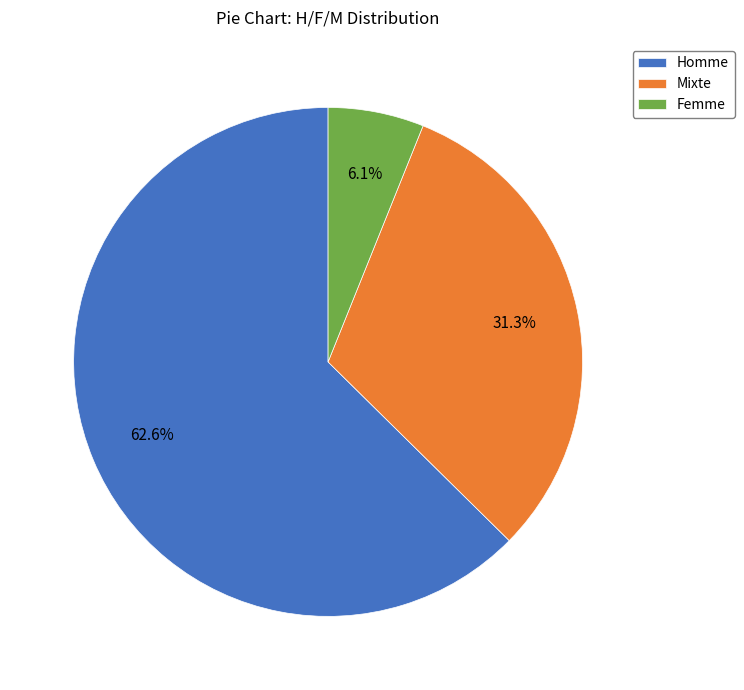

Which has a higher value, Mixte or Homme?

Homme